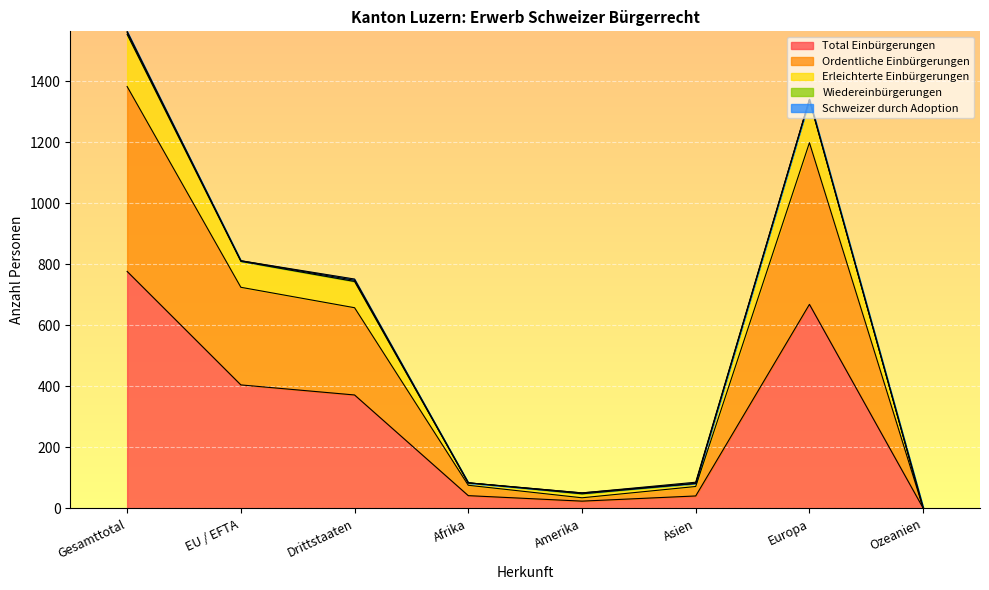

Is it true that Total Einbürgerungen equals 372 at Drittstaaten?

True